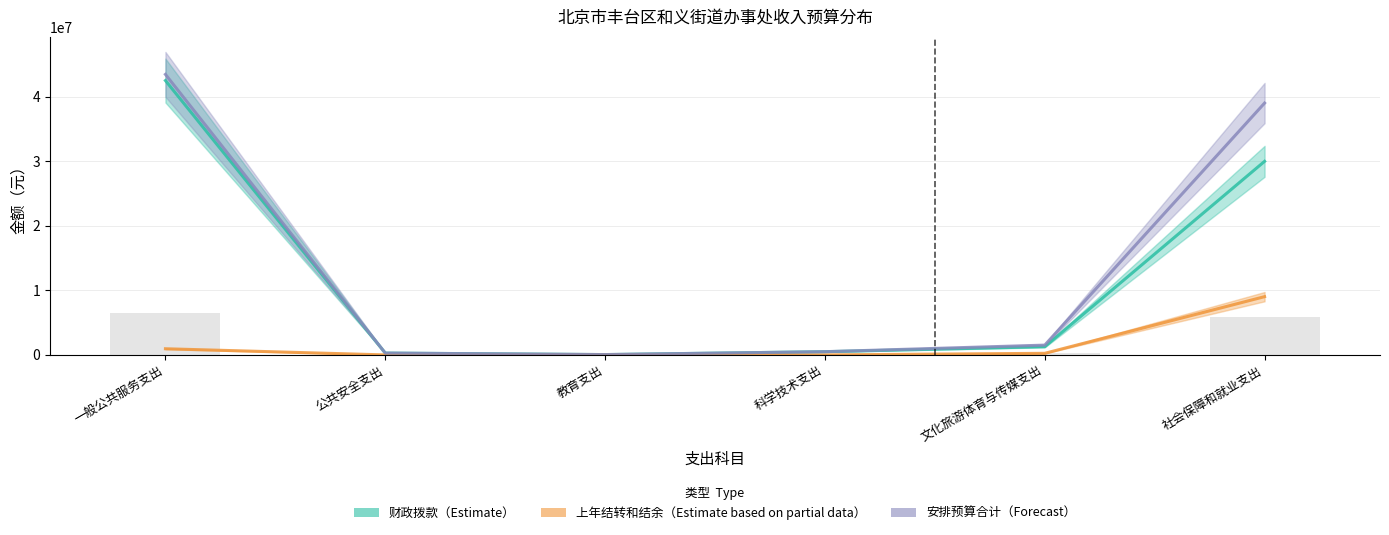

Reading left to right, what are all the values shown in this chart?

财政拨款: 42484760.0	284477.2	51750.0	500000.0	1269120.0	29976423.2
上年结转和结余: 955148.0	0.0	0.0	0.0	247600.0	9022450.0
安排预算合计: 43439908.0	284477.2	51750.0	500000.0	1516720.0	38998873.2